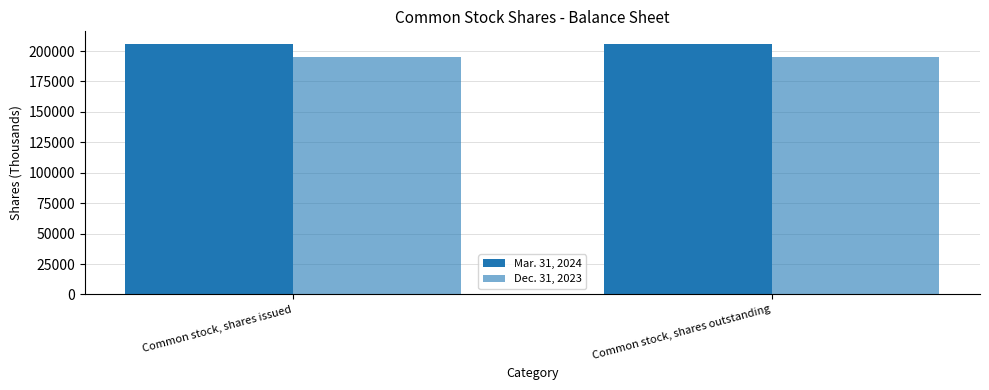

Which series has the largest range (max minus min)?

Mar. 31, 2024